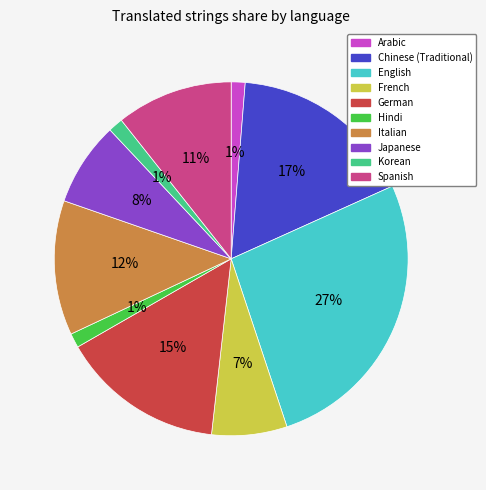

What is the ratio of the value at Hindi to the value at Spanish?

0.1